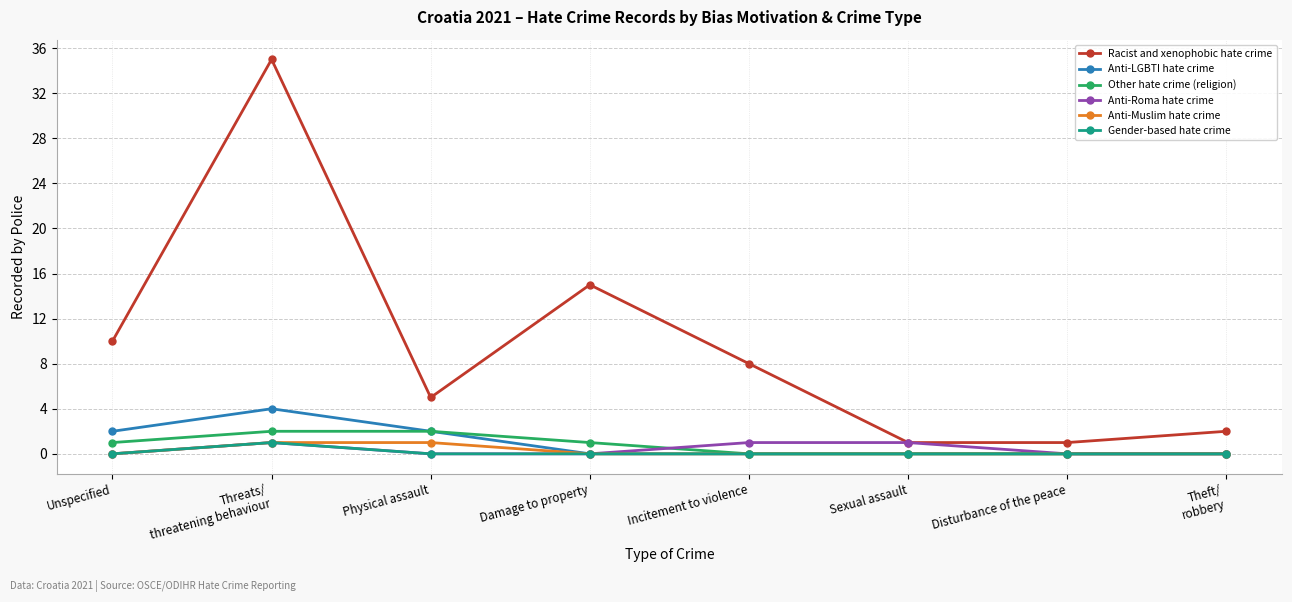

What is the difference between the maximum and minimum values in the Anti-Roma hate crime series?

1